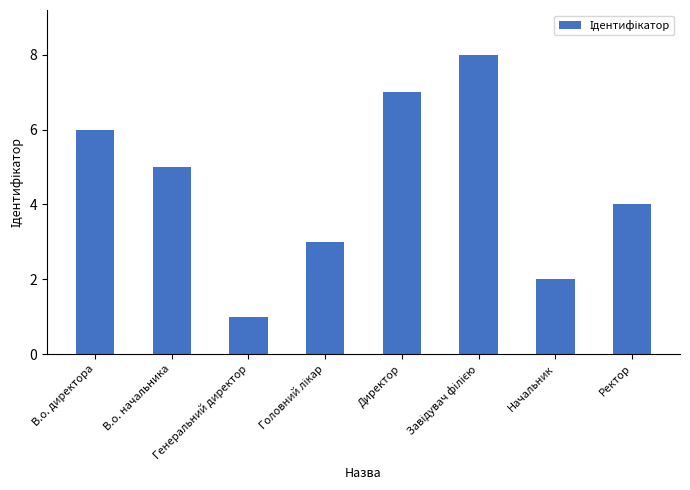

What is the label of the 4th bar from the right?

Директор